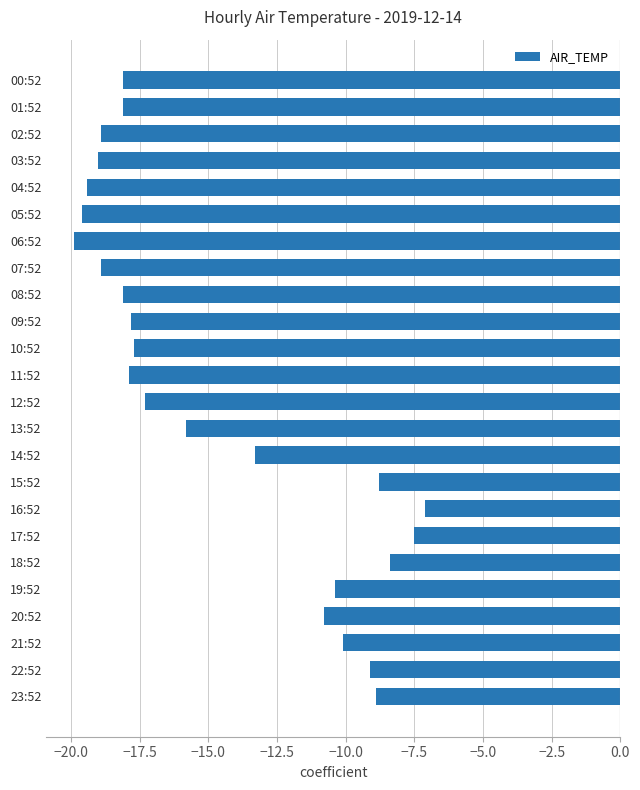

Are the bars grouped side by side (vs. stacked)?

No